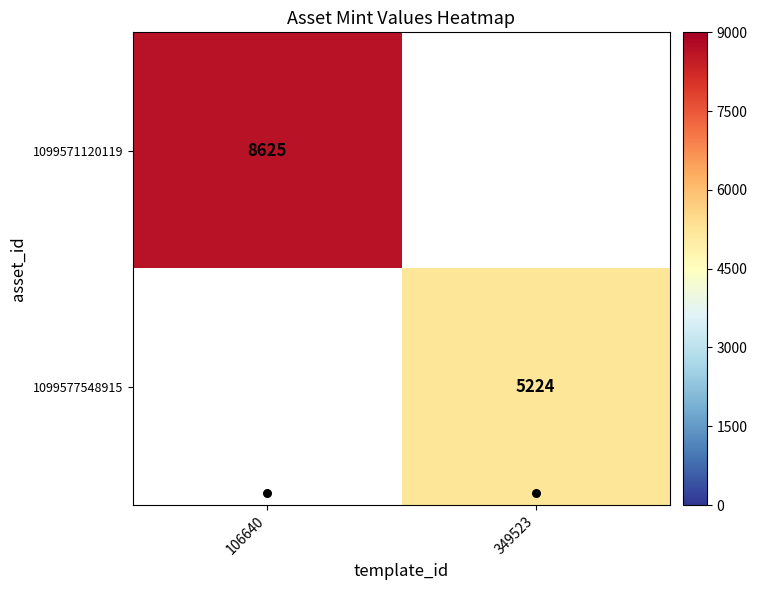

Rank the categories by 1099571120119 value from highest to lowest.

106640, 349523